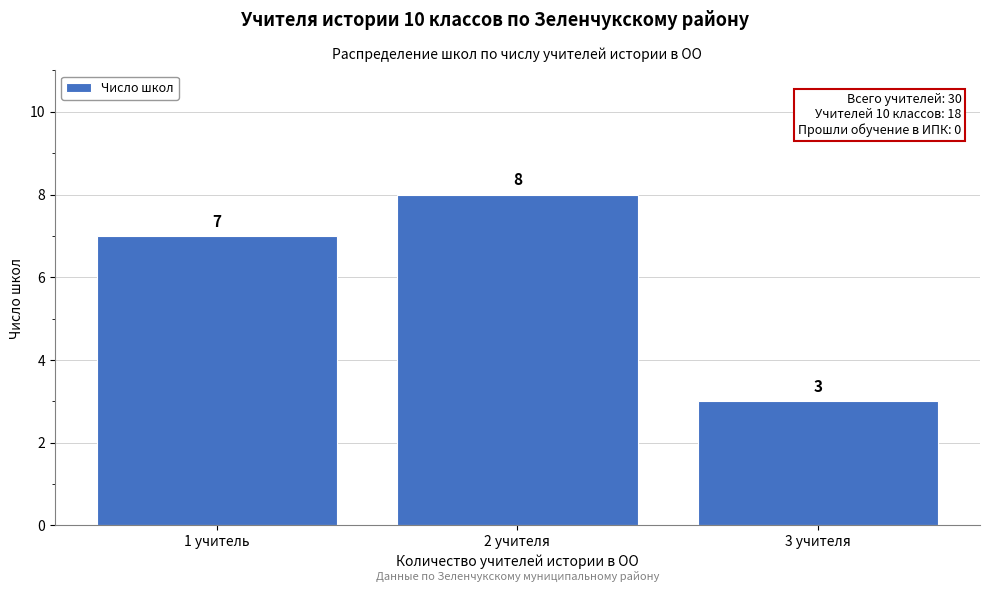

Reading left to right, list all the values displayed in this chart.

1 учитель=7	2 учителя=8	3 учителя=3